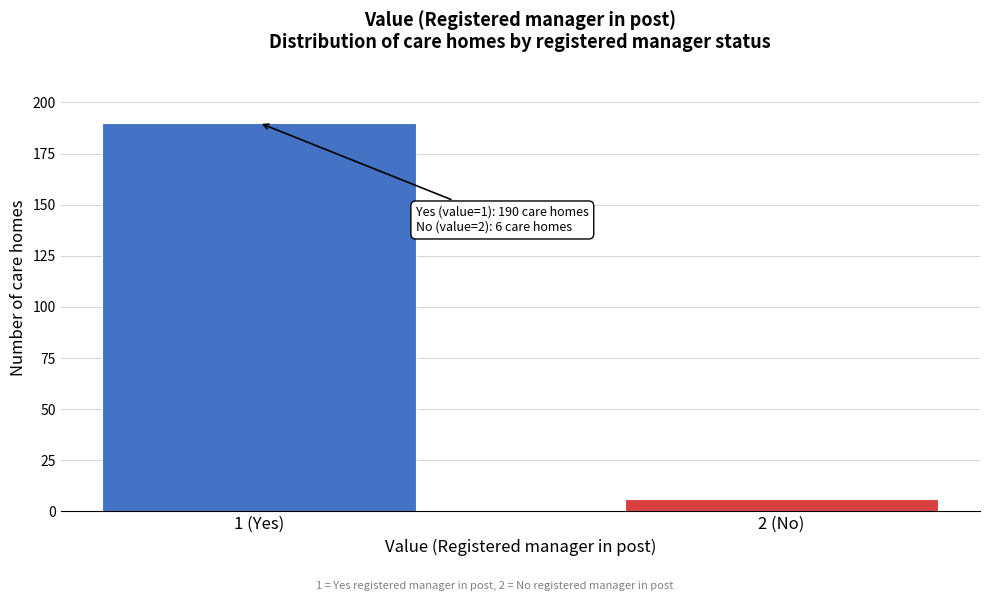

Reading left to right, what are all the values shown in this chart?

1 (Yes)=190	2 (No)=6